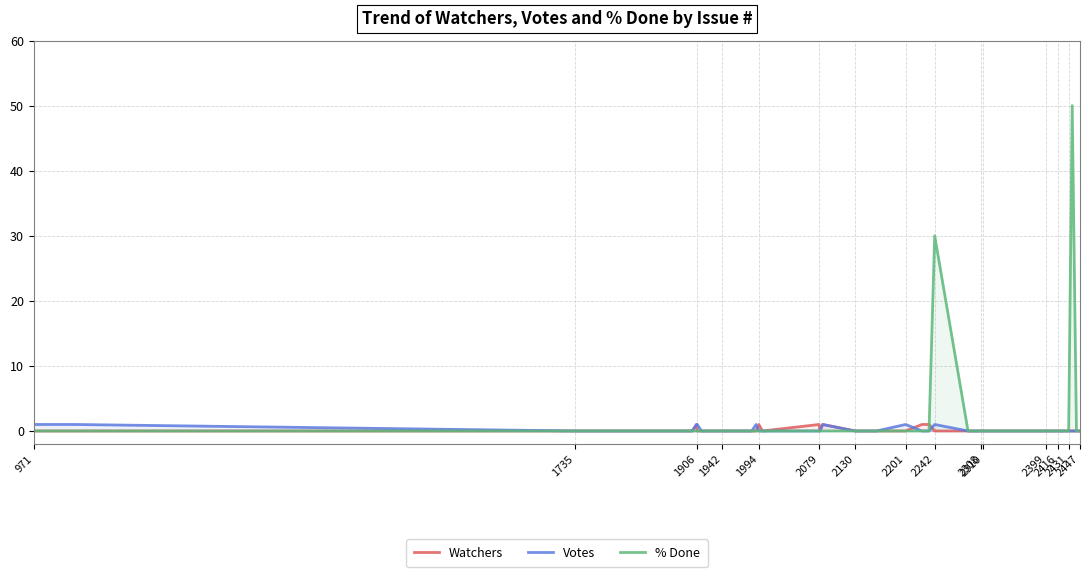

How many values in Watchers are above zero?

6